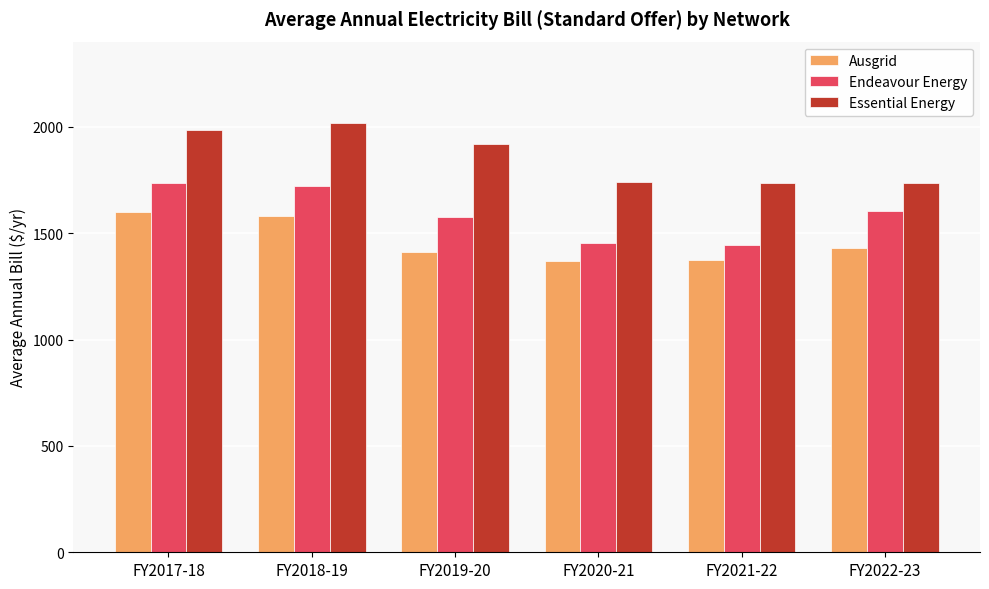

What is the label of the 3rd bar from the right?

FY2020-21